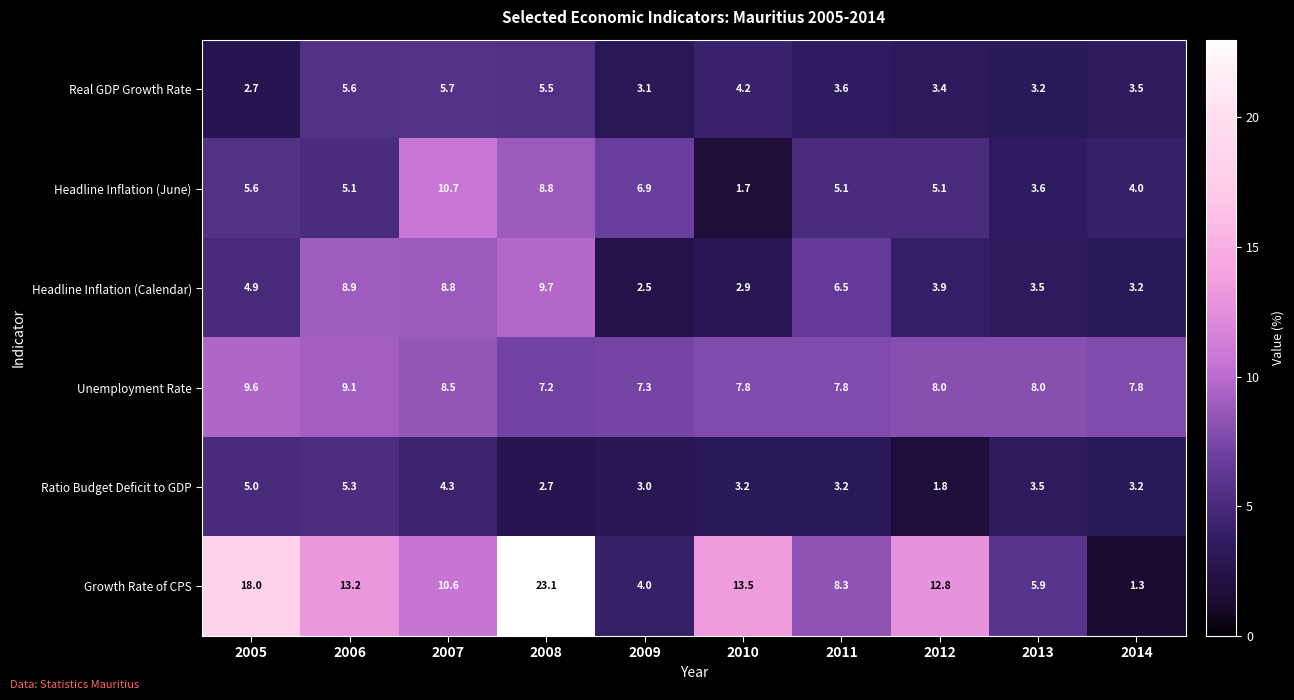

The Headline Inflation (June) series shows 2.4 at 2010. True or false?

False